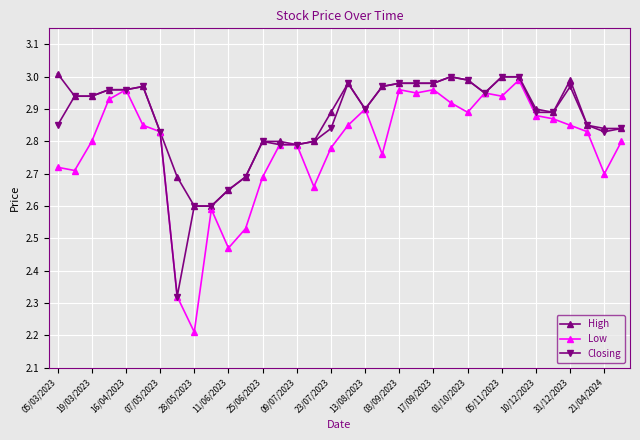

Which series has the widest spread of values?

Low